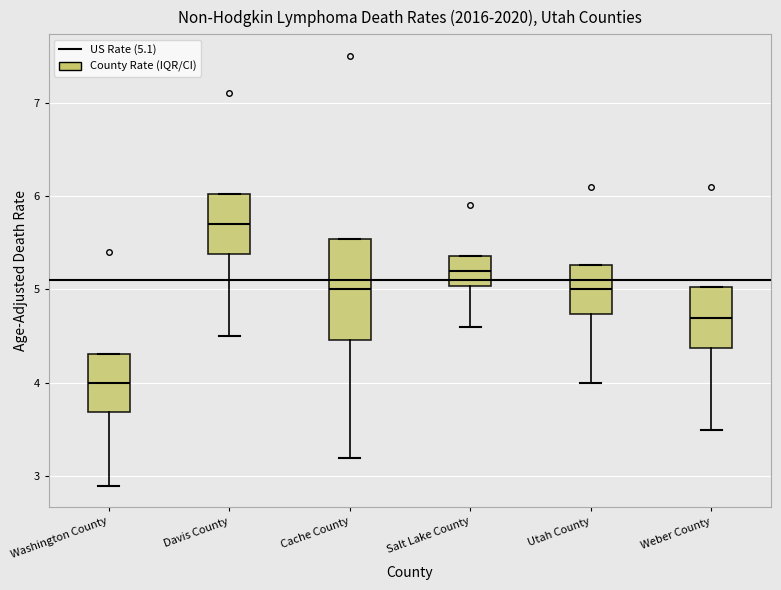

Reading left to right, transcribe this box plot: for each box, give where its median line is, the range the box spans, and where its two whiskers end, as read against the y-axis. The values are not printed on the chart, so give them approximately, as read against the axis.

Washington County: median 4.0, box 3.7 to 4.3, whiskers 2.9 to 4.3
Davis County: median 5.7, box 5.4 to 6.0, whiskers 4.5 to 6.0
Cache County: median 5.0, box 4.5 to 5.5, whiskers 3.2 to 5.5
Salt Lake County: median 5.2, box 5.0 to 5.4, whiskers 4.6 to 5.4
Utah County: median 5.0, box 4.7 to 5.3, whiskers 4.0 to 5.3
Weber County: median 4.7, box 4.4 to 5.0, whiskers 3.5 to 5.0